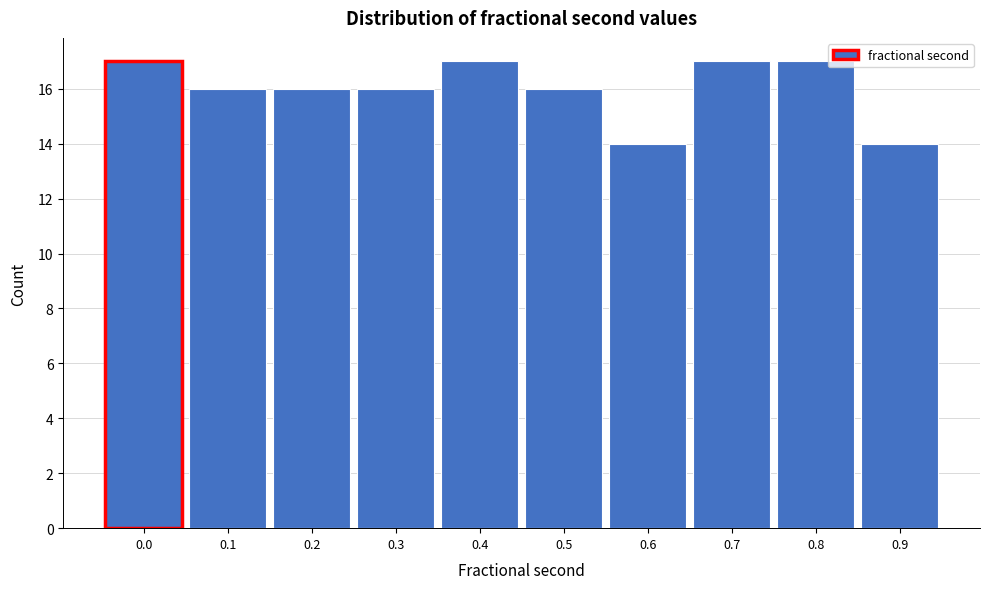

Reading left to right, what are all the values shown in this chart?

17	16	16	16	17	16	14	17	17	14